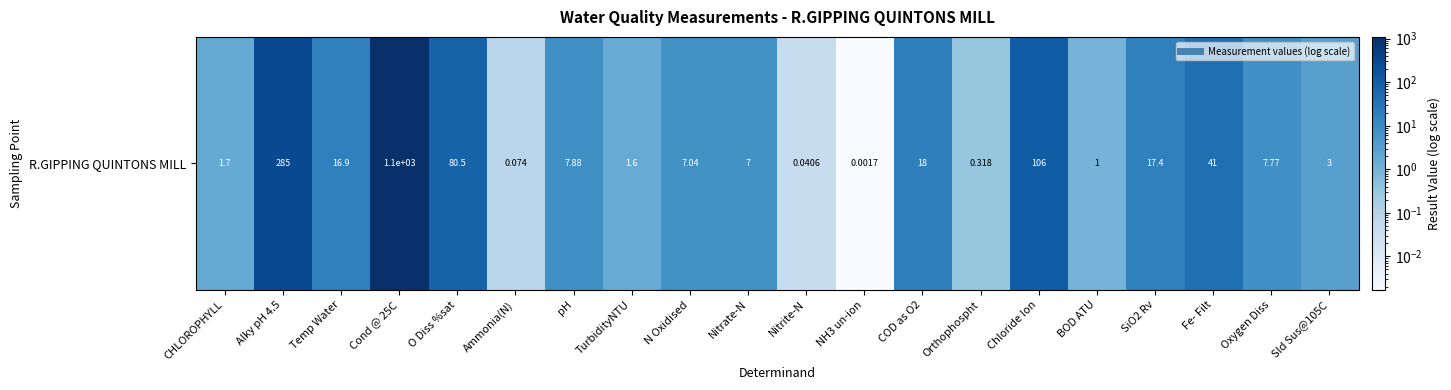

Where does the data first go above 7?

Alky pH 4.5